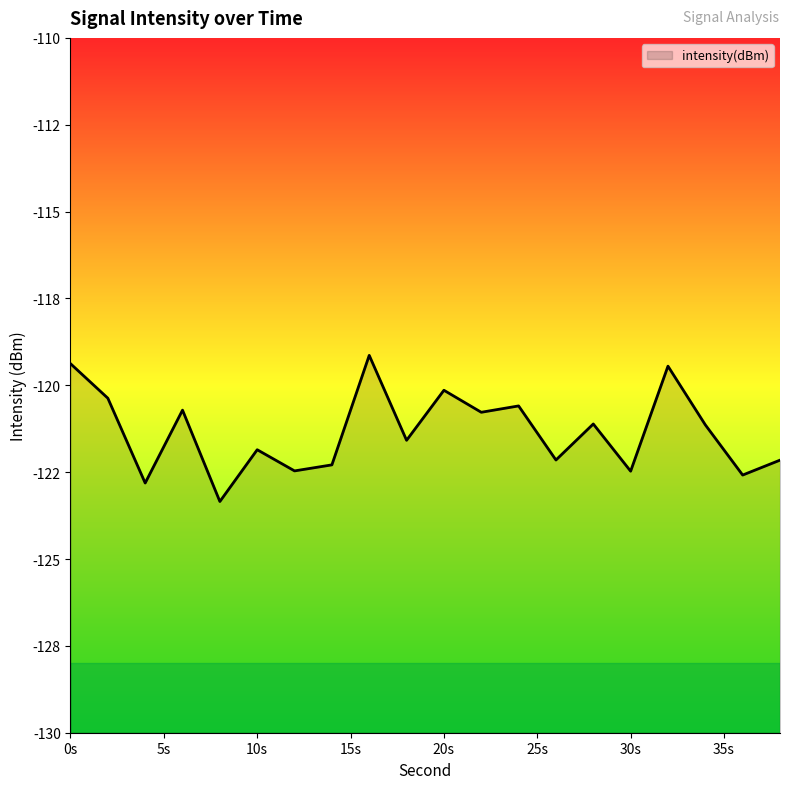

Reading left to right, what are all the values shown in this chart?

-119.4	-120.4	-122.8	-120.7	-123.3	-121.9	-122.5	-122.3	-119.1	-121.6	-120.1	-120.8	-120.6	-122.2	-121.1	-122.5	-119.4	-121.1	-122.6	-122.2